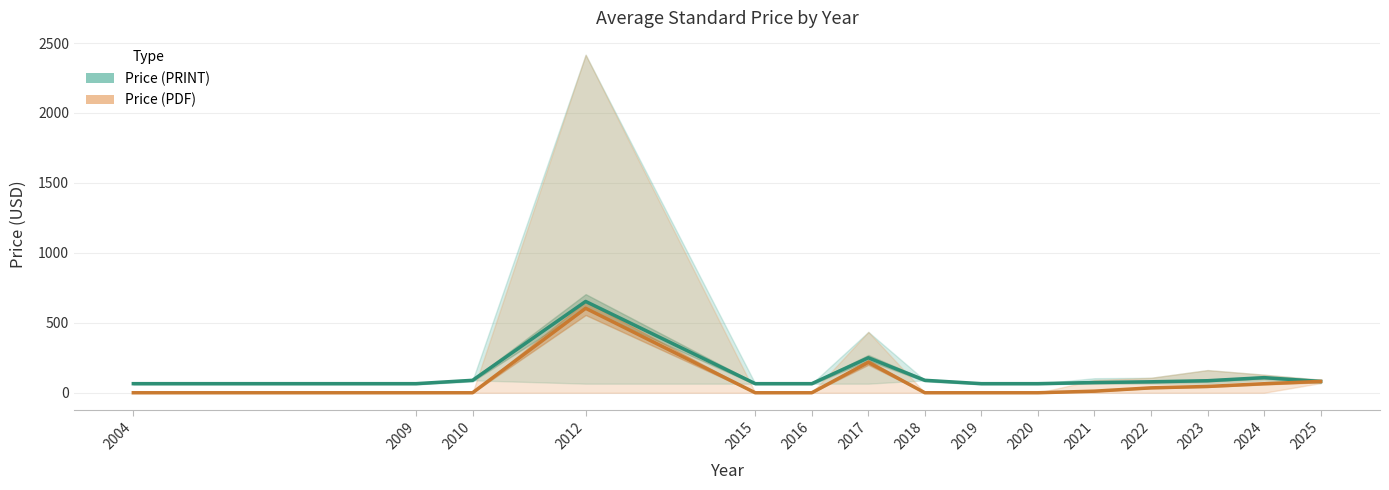

The value of Price (PDF) mean at 2018 is -376.7. True or false?

False